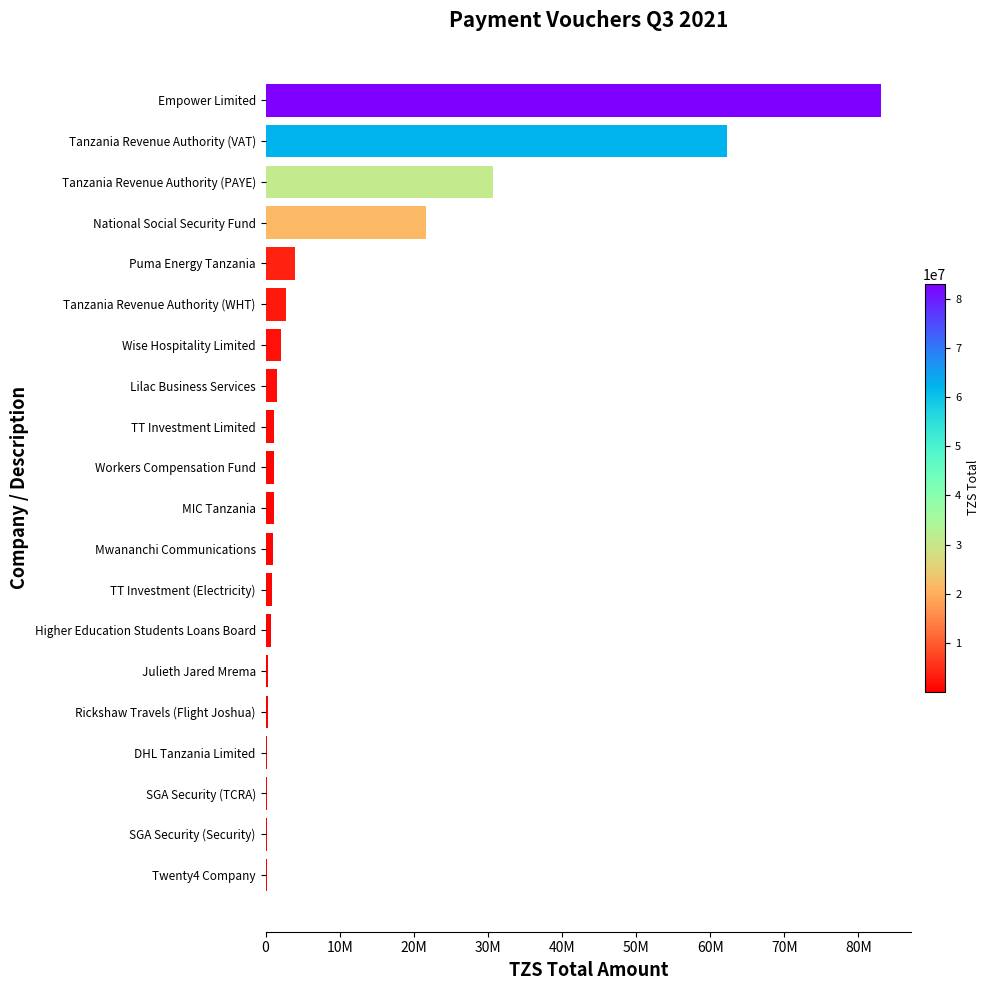

What is the difference between the maximum and second lowest values?

82853975.1